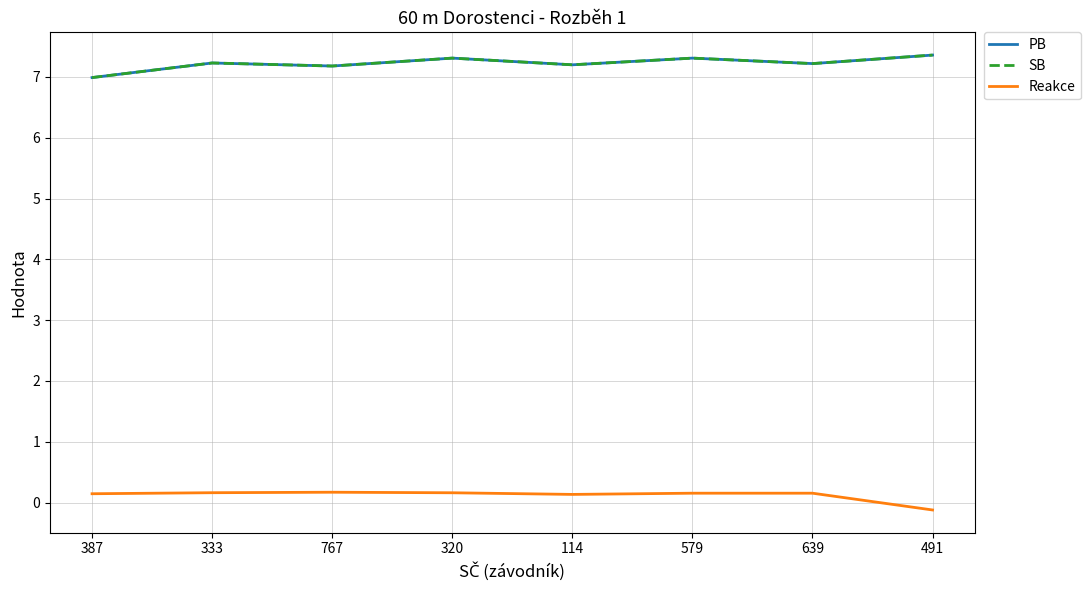

Count the number of categories in the chart.

8